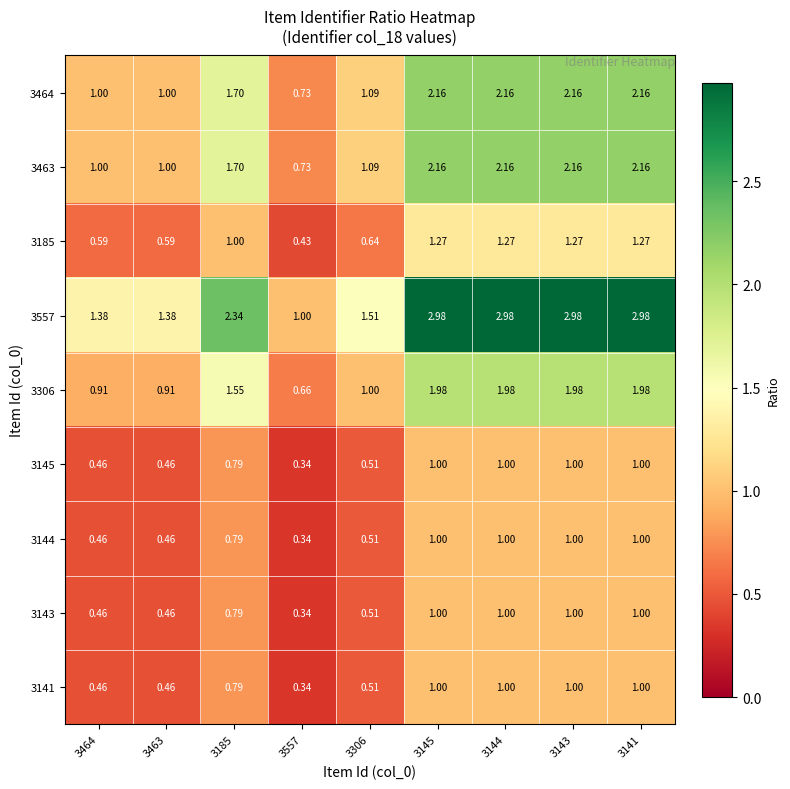

Is the value of 3144 at 3141 greater than the value of 3557 at 3463?

No